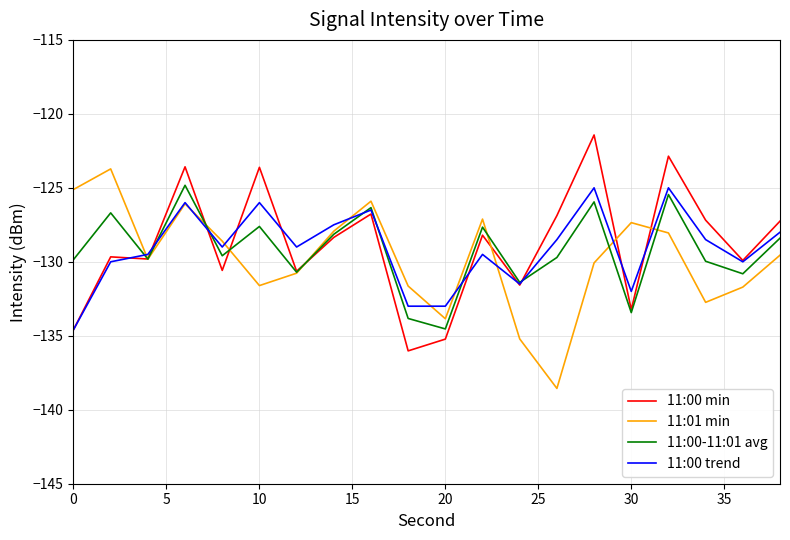

What is the smallest value displayed?

-138.6